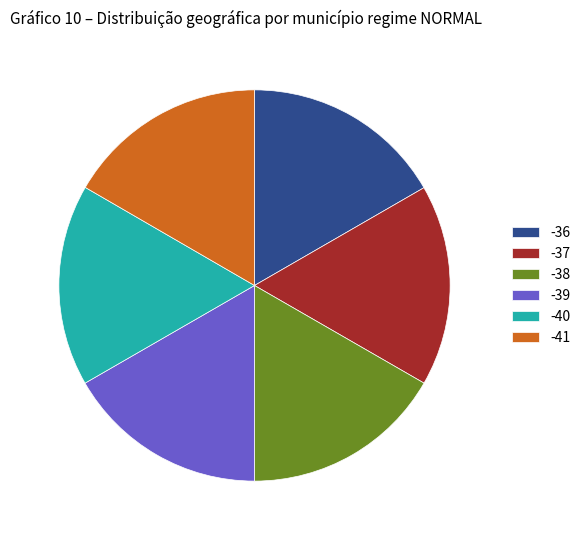

Is there any slice that represents more than half of the pie?

No